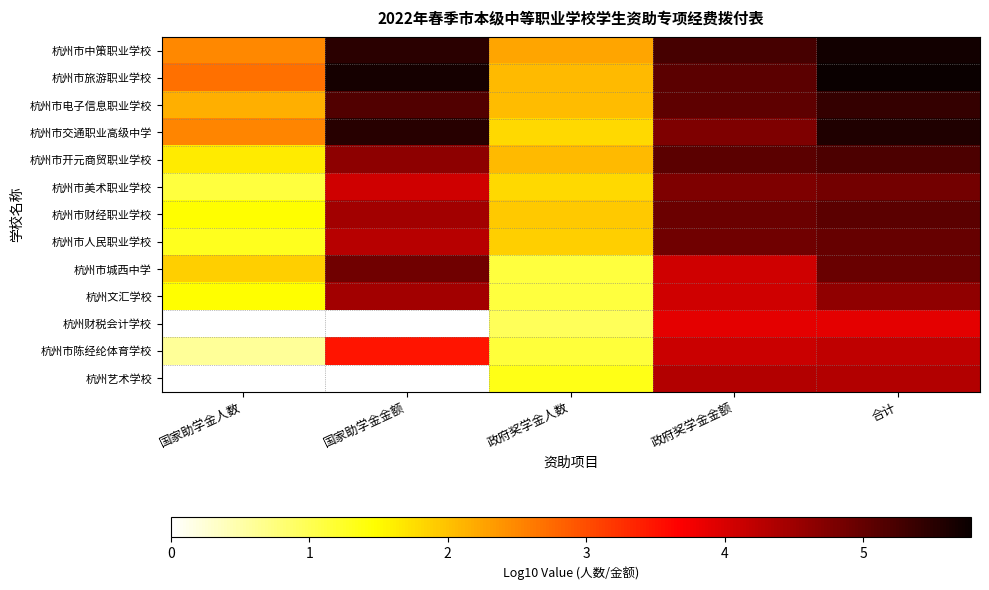

Which series has the largest total across all categories?

杭州市旅游职业学校